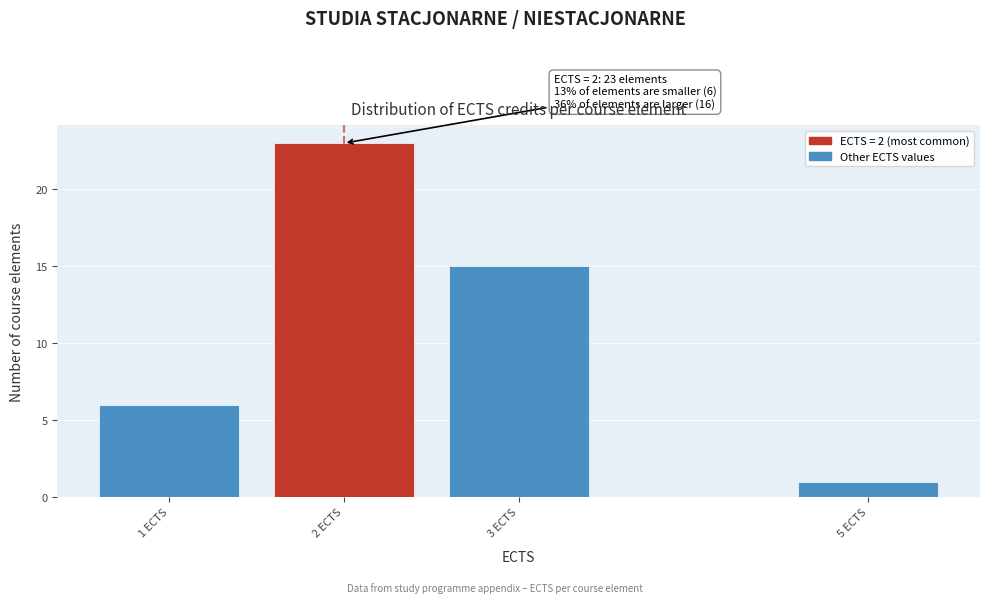

Reading left to right, what are all the values shown in this chart?

1 ECTS=6	2 ECTS=23	3 ECTS=15	5 ECTS=1